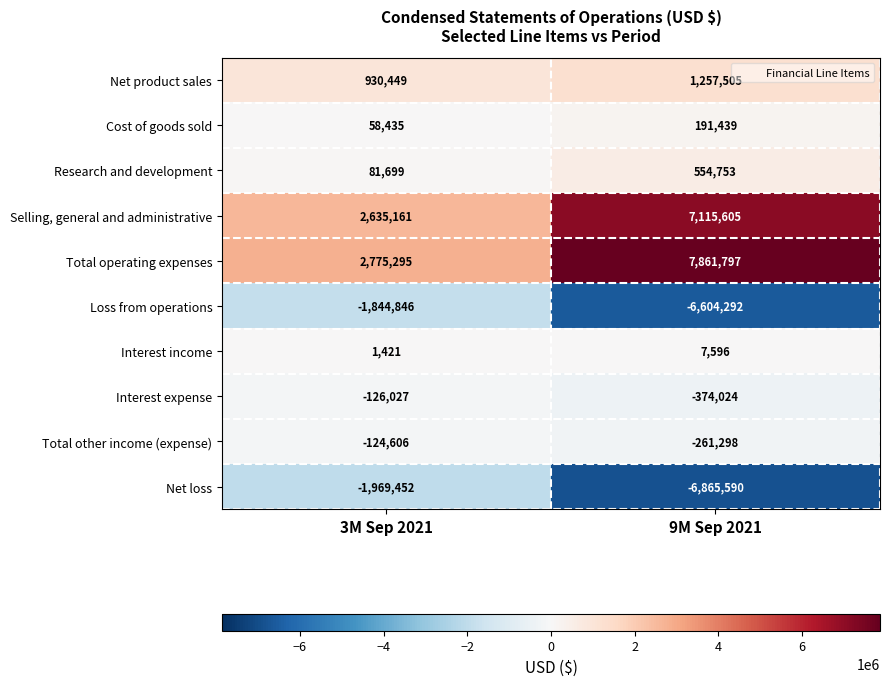

Which series has the largest total across all categories?

Total operating expenses